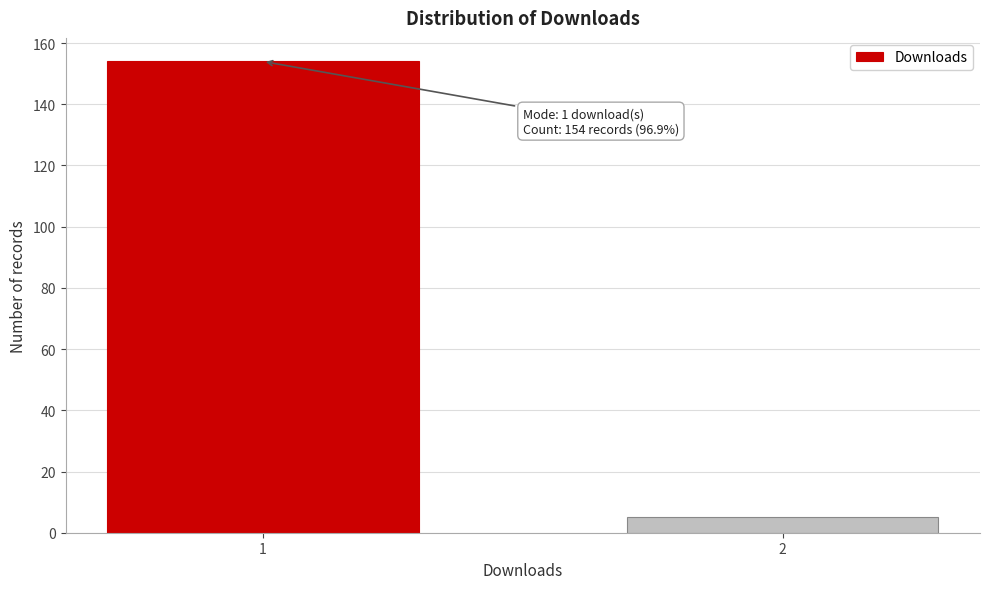

Reading left to right, what are all the values shown in this chart?

1=154	2=5